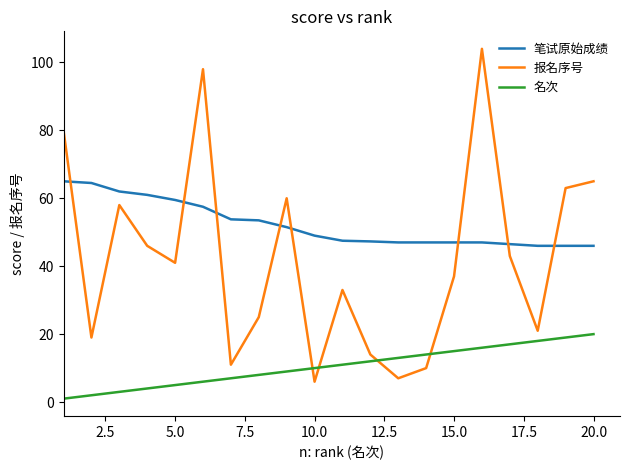

What is the minimum value for 名次?

1.0